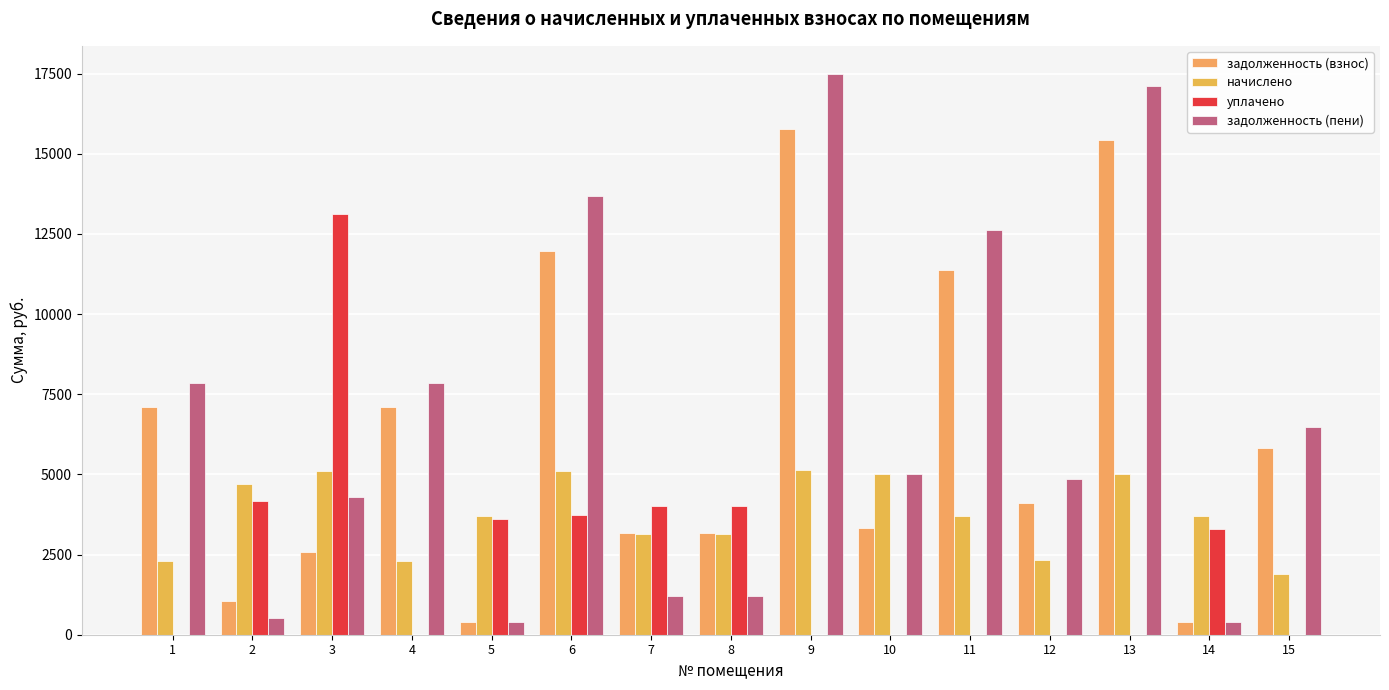

How many distinct data groups are displayed?

4